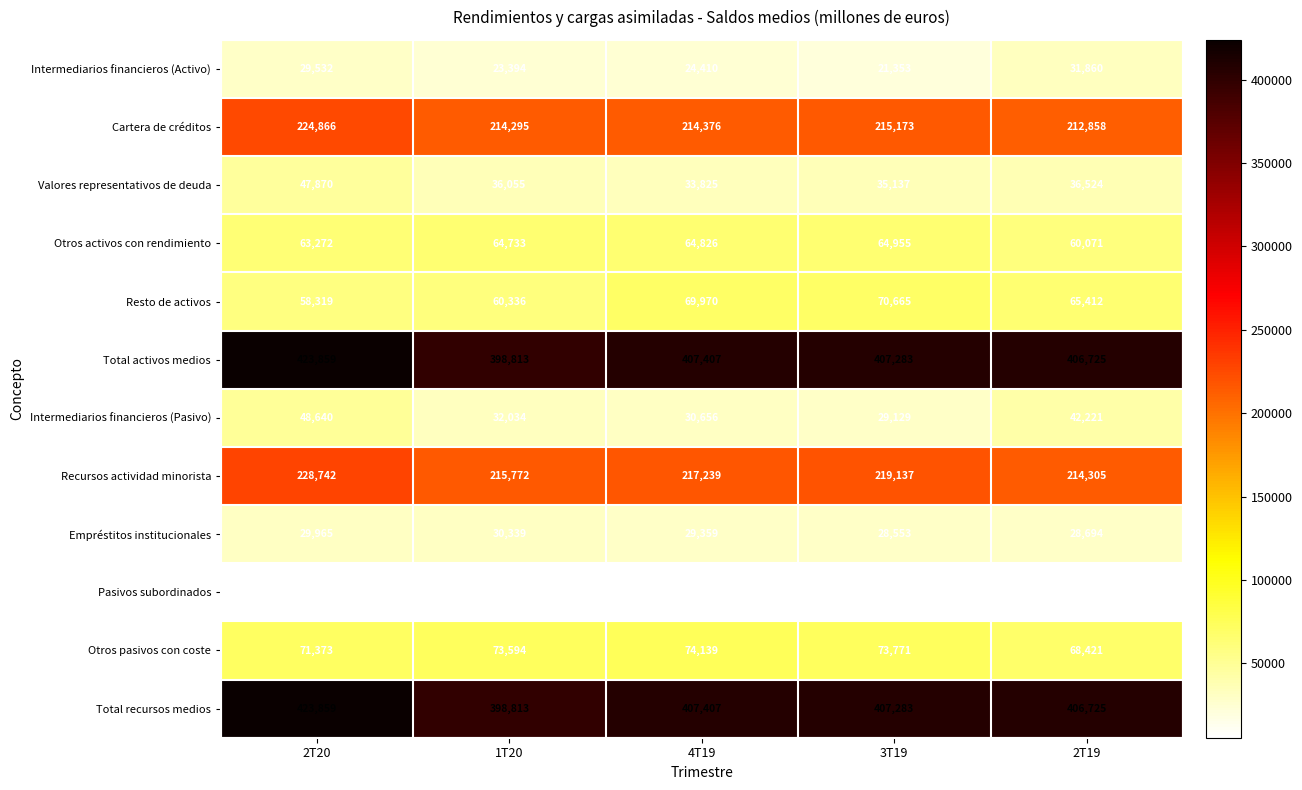

What is the difference between the second highest and minimum values in the Otros pasivos con coste series?

5350